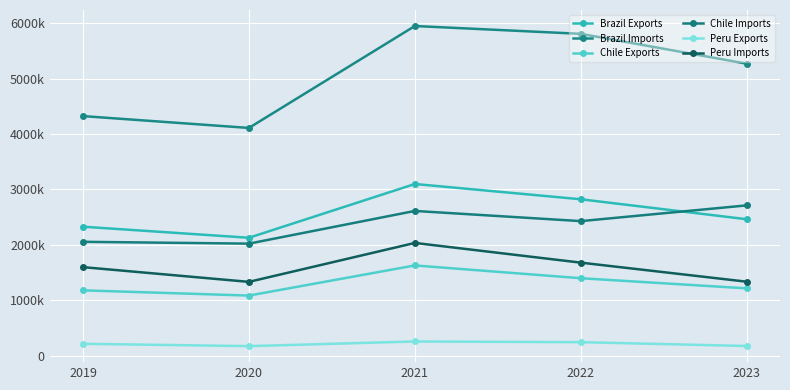

How many interior local peaks does the Brazil Exports series have?

1